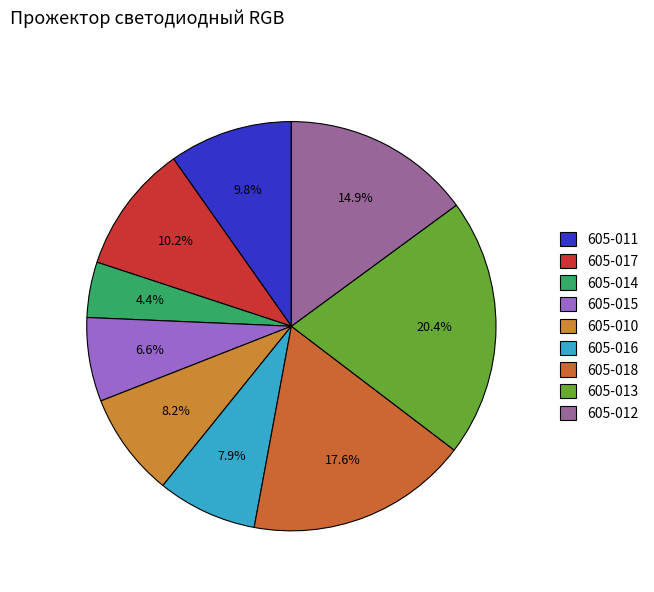

How many slices are in this pie chart?

9